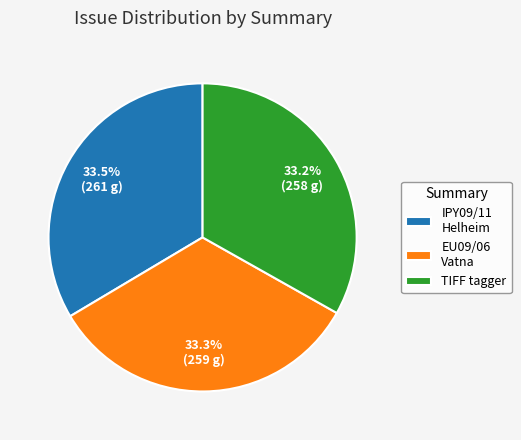

Combined, do EU09/06 Vatna and TIFF tagger account for over 50%?

Yes